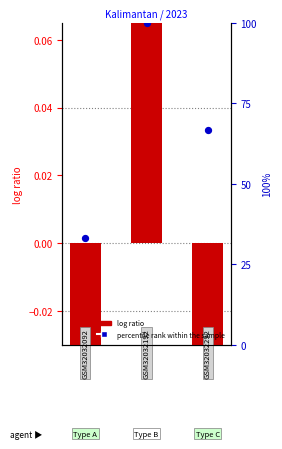

What is the change in value from 0 to 2?

+33.3